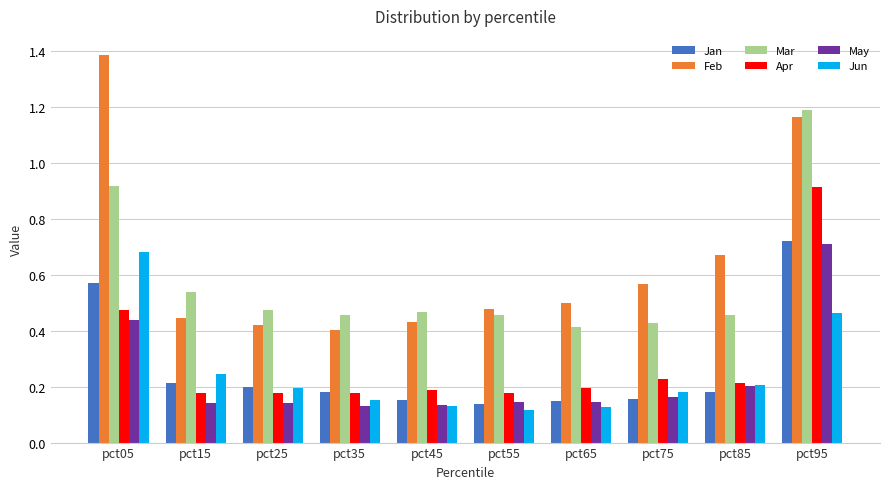

At which category is the sum across all series the highest?

pct95